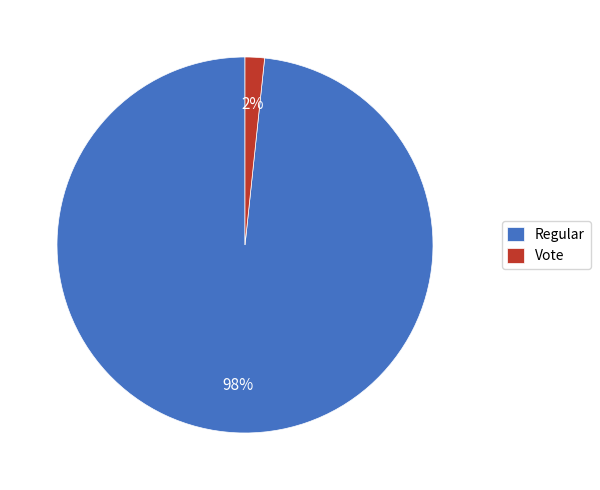

How many segments does this pie chart have?

2